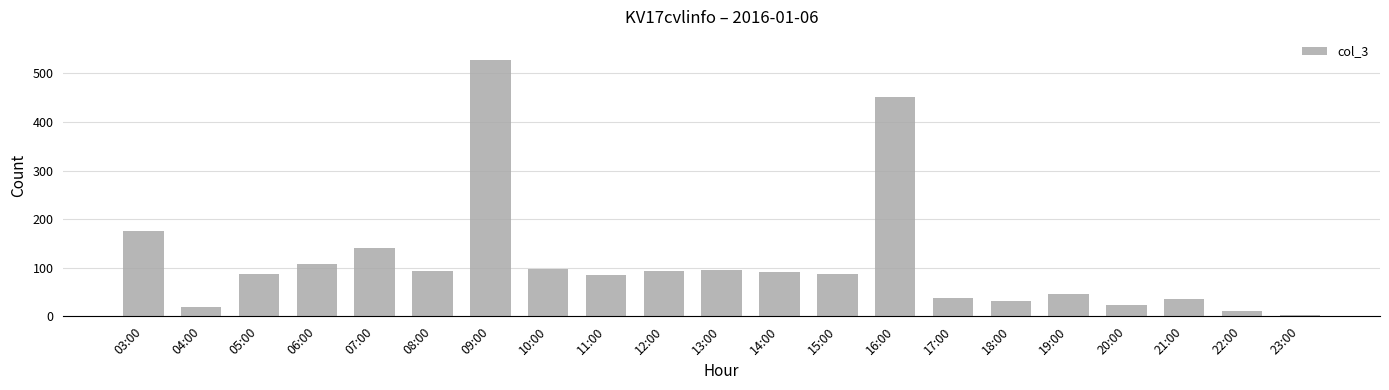

What is the ratio of the value at 11:00 to the value at 19:00?

1.9